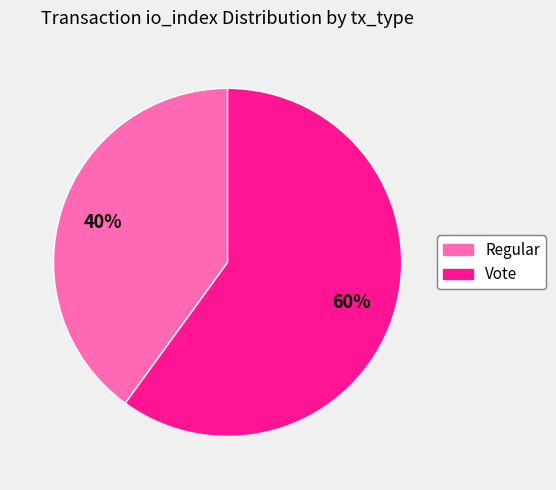

Which slice is the largest?

Vote